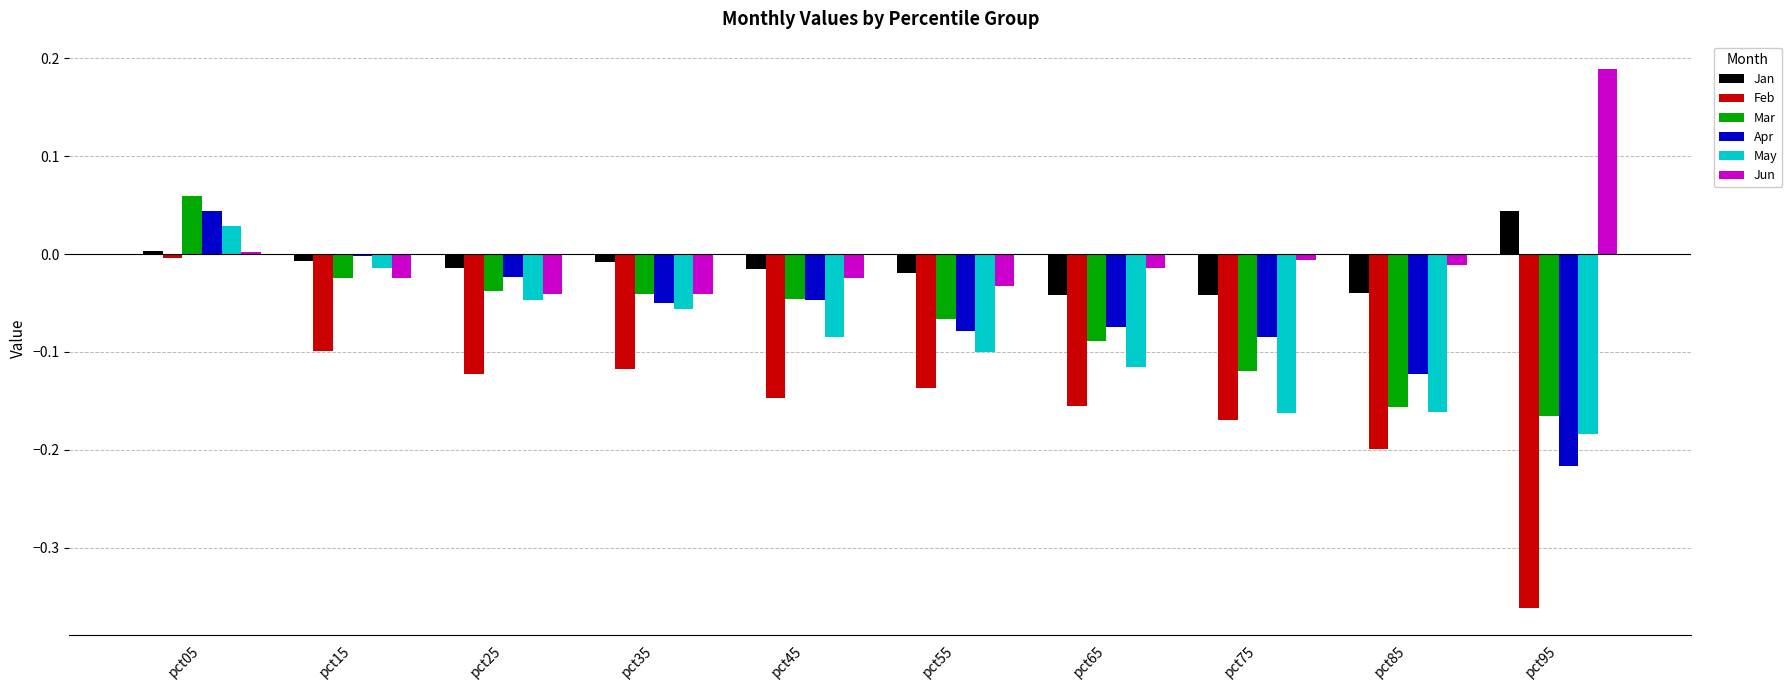

True or false: Apr has a value of -0.0 at pct55.

False